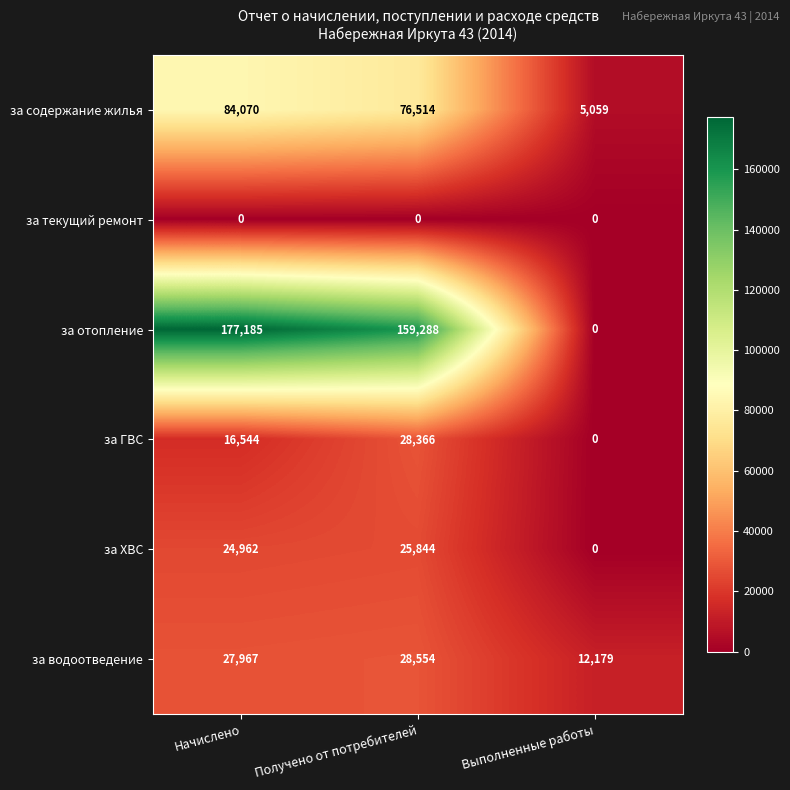

What is the sum of the за содержание жилья values at Начислено and Получено от потребителей?

160584